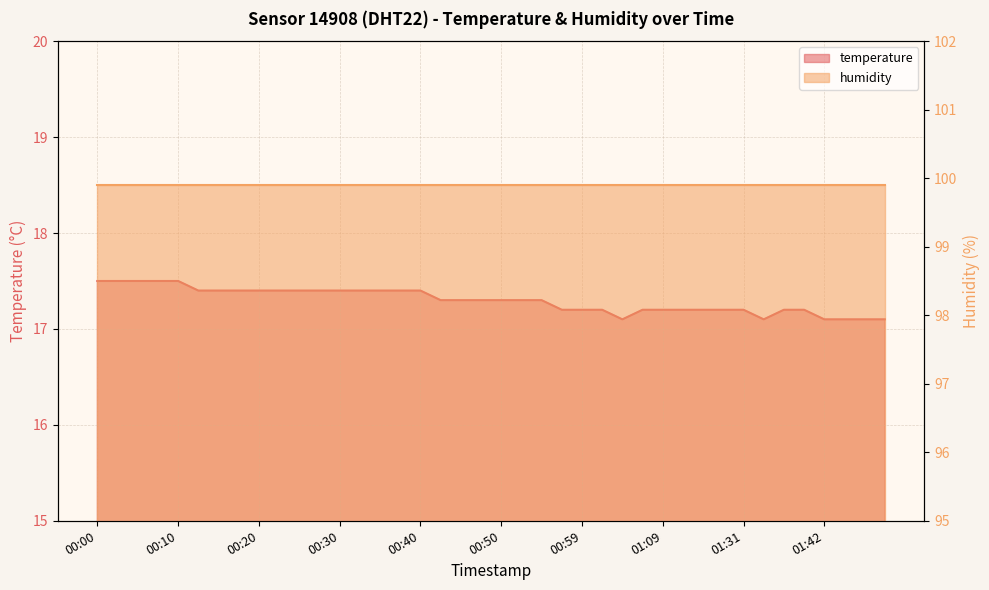

Reading left to right, transcribe all the data shown in this chart.

17.5	17.5	17.5	17.5	17.5	17.4	17.4	17.4	17.4	17.4	17.4	17.4	17.4	17.4	17.4	17.4	17.4	17.3	17.3	17.3	17.3	17.3	17.3	17.2	17.2	17.2	17.1	17.2	17.2	17.2	17.2	17.2	17.2	17.1	17.2	17.2	17.1	17.1	17.1	17.1